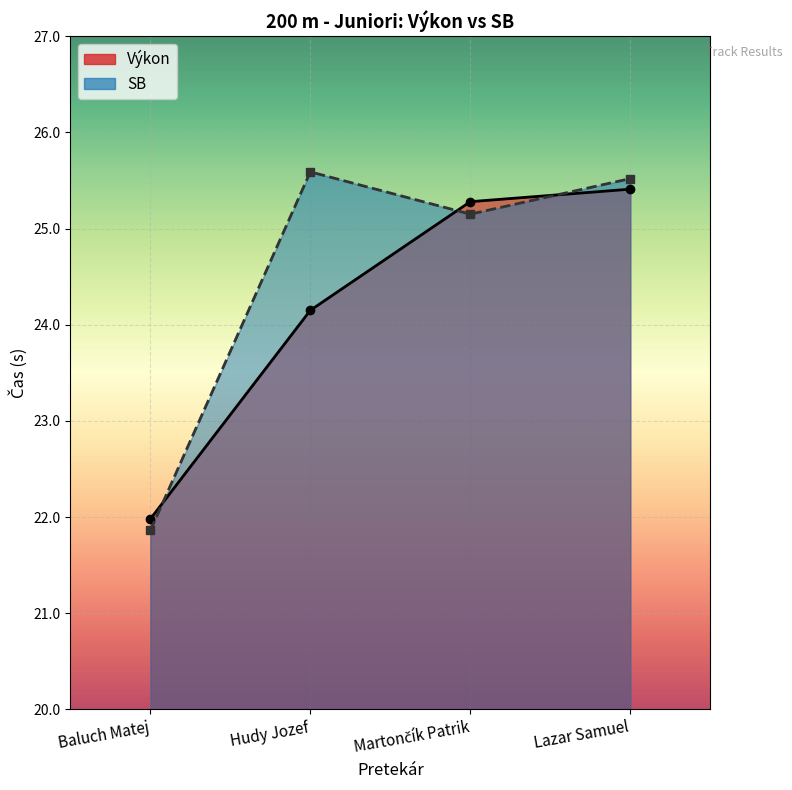

List the labels in order of SB value, largest first.

Hudy Jozef, Lazar Samuel, Martončík Patrik, Baluch Matej